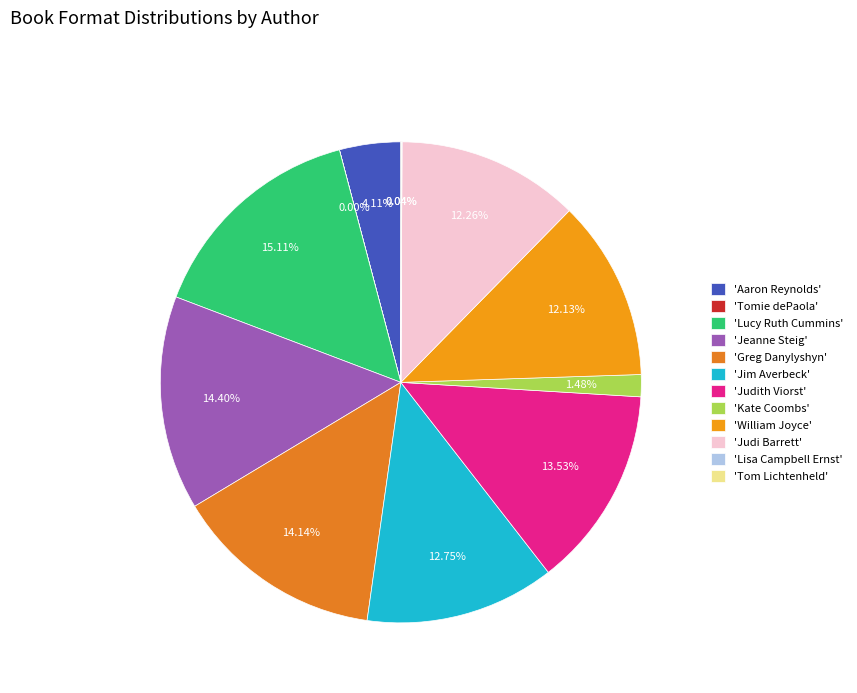

Rank the categories by value from highest to lowest.

Lucy Ruth Cummins, Jeanne Steig, Greg Danylyshyn, Judith Viorst, Jim Averbeck, Judi Barrett, William Joyce, Aaron Reynolds, Kate Coombs, Tom Lichtenheld, Lisa Campbell Ernst, Tomie dePaola